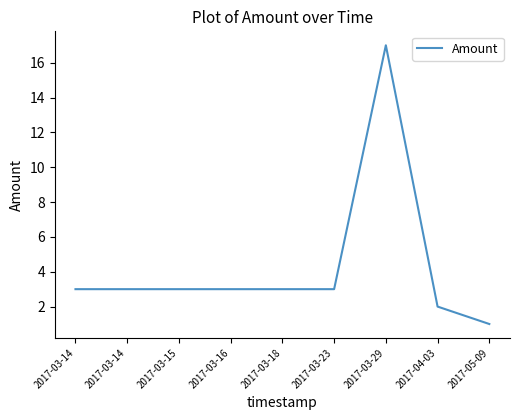

What is the average value?

4